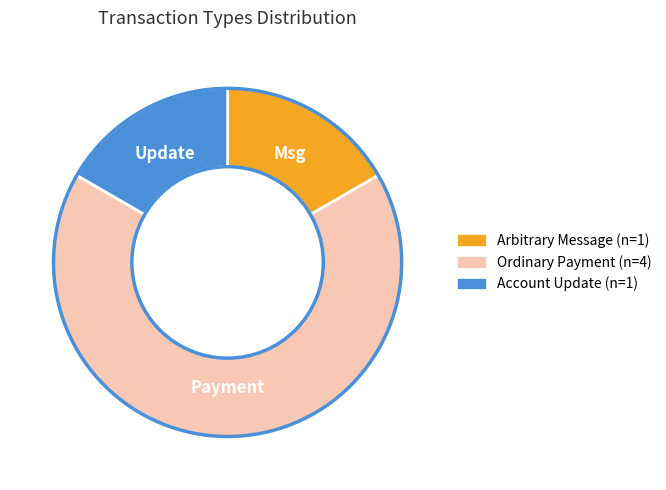

Is there any slice that represents more than half of the pie?

Yes